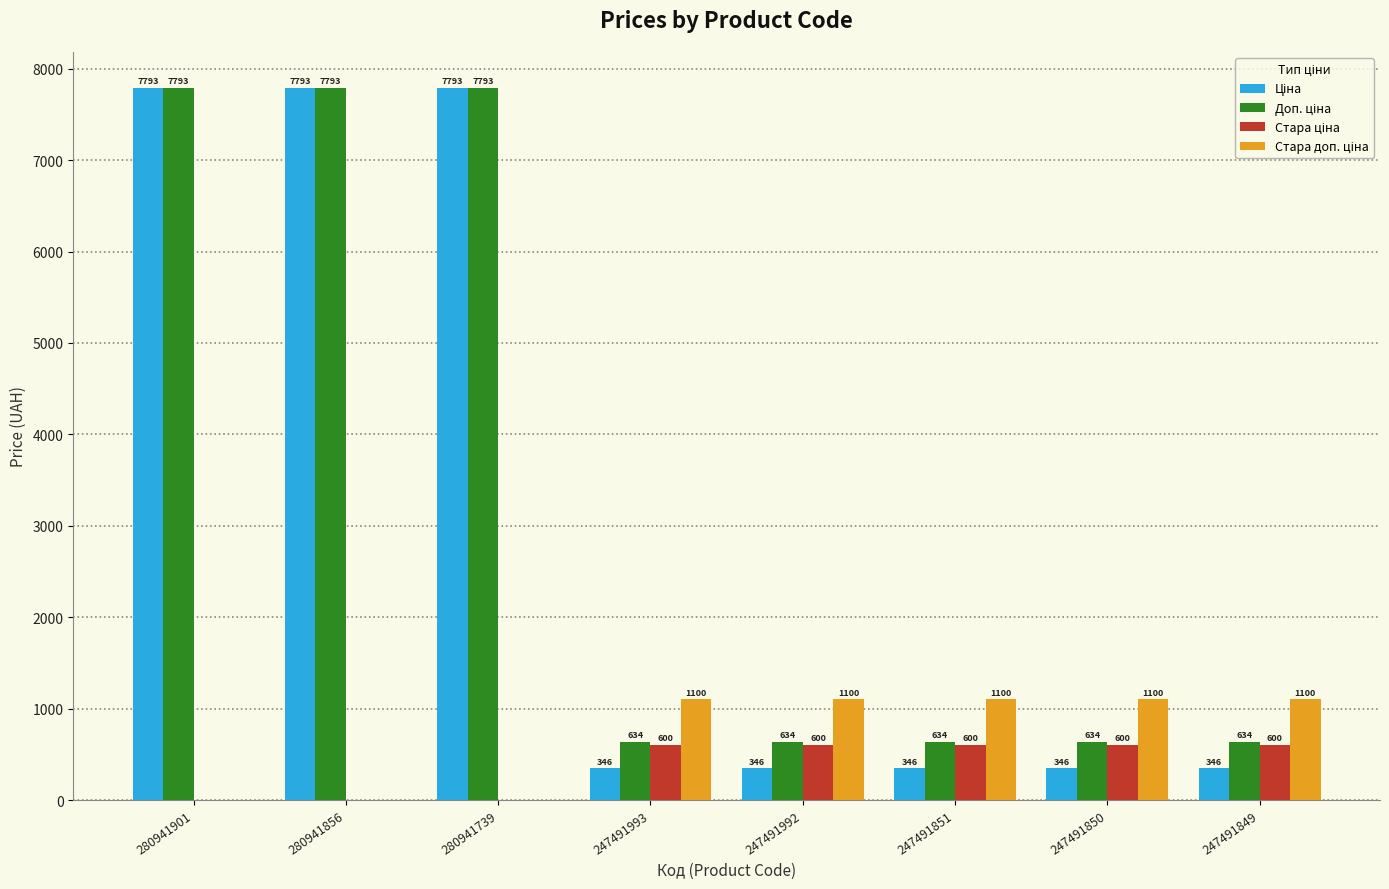

Is it true that Стара доп. ціна equals 0.0 at 280941856?

True